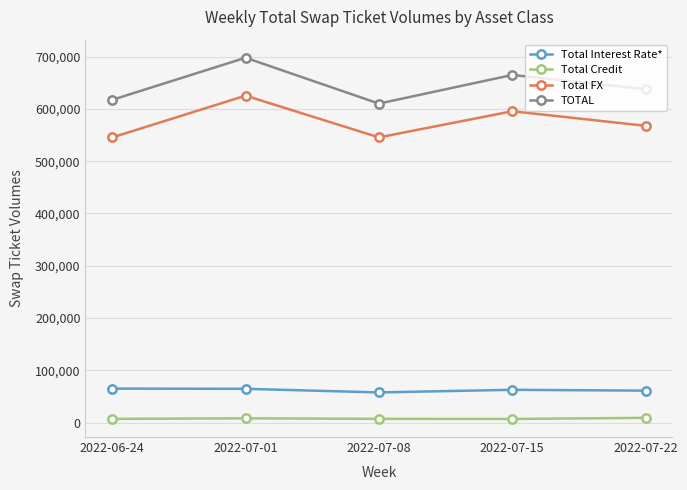

What is the total value across all series at 2022-07-08?

1220473